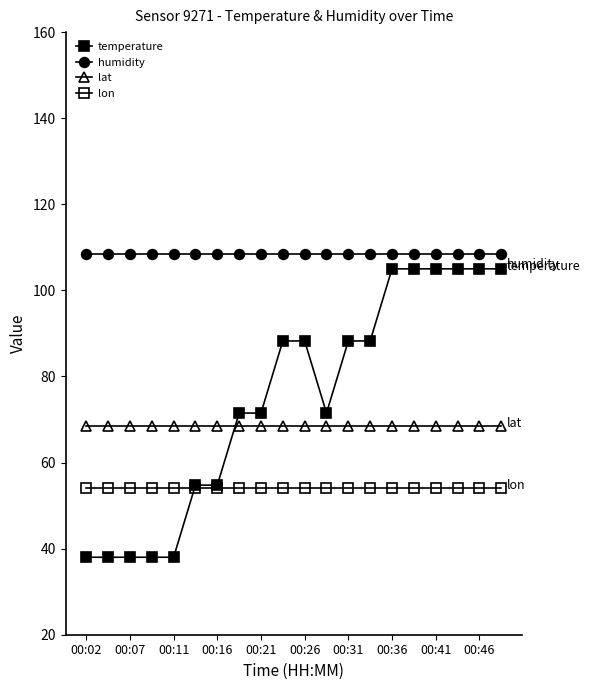

Where is the first local minimum for temperature?

11